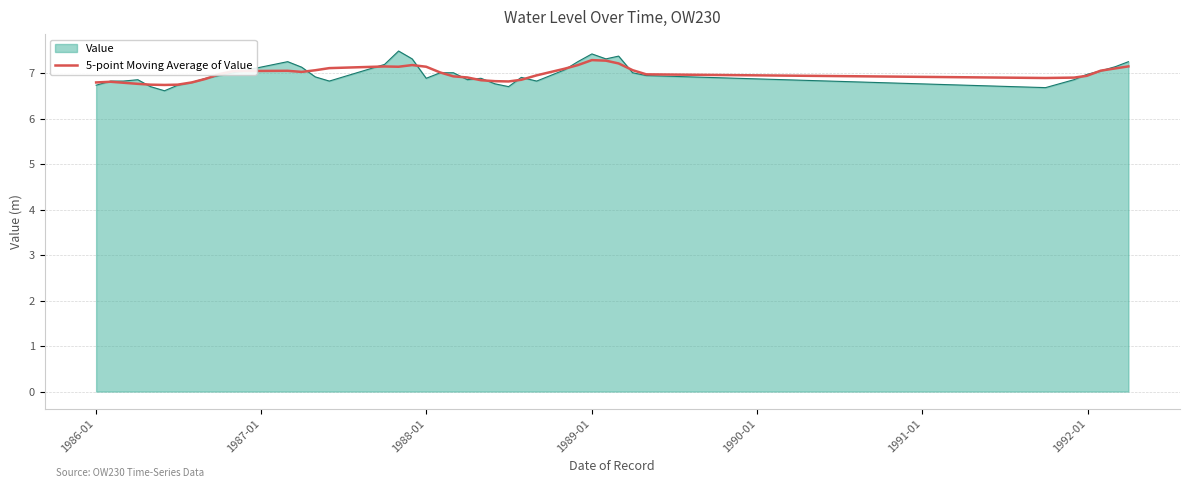

Which series has the largest range (max minus min)?

Value